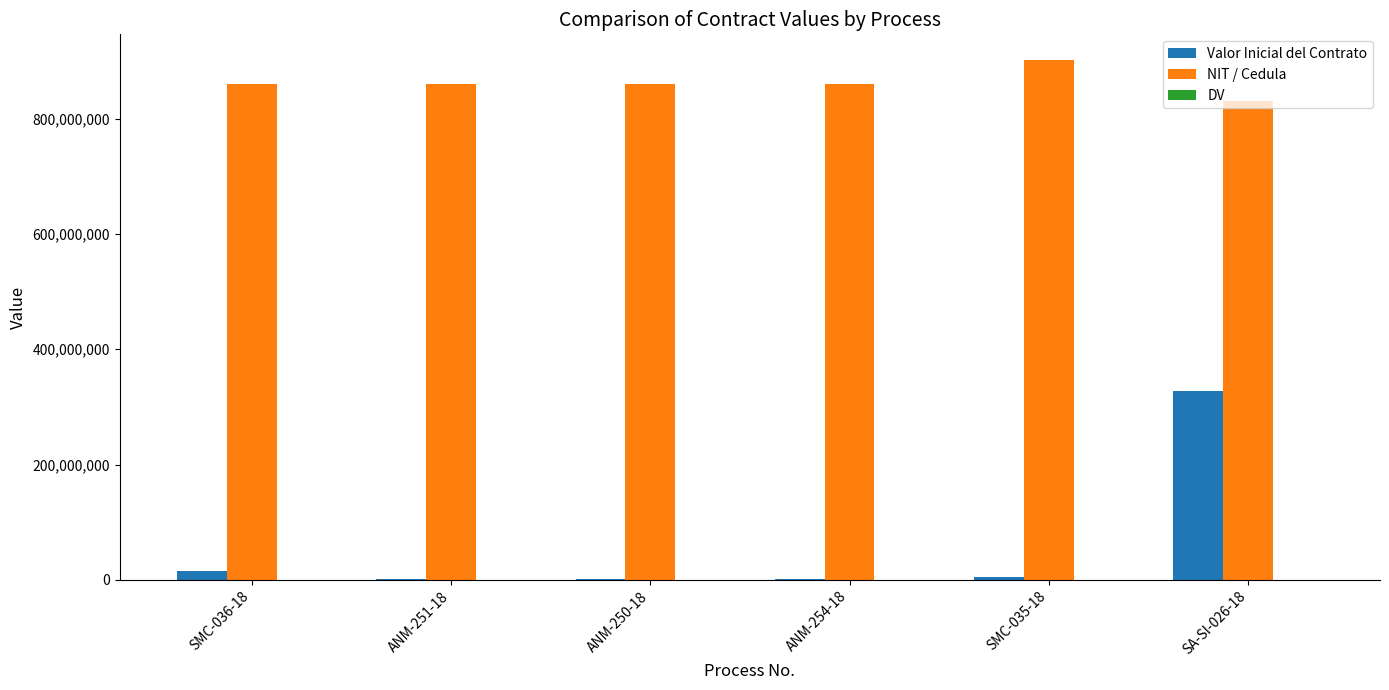

Which series changed the most between ANM-251-18 and SA-SI-026-18?

Valor Inicial del Contrato